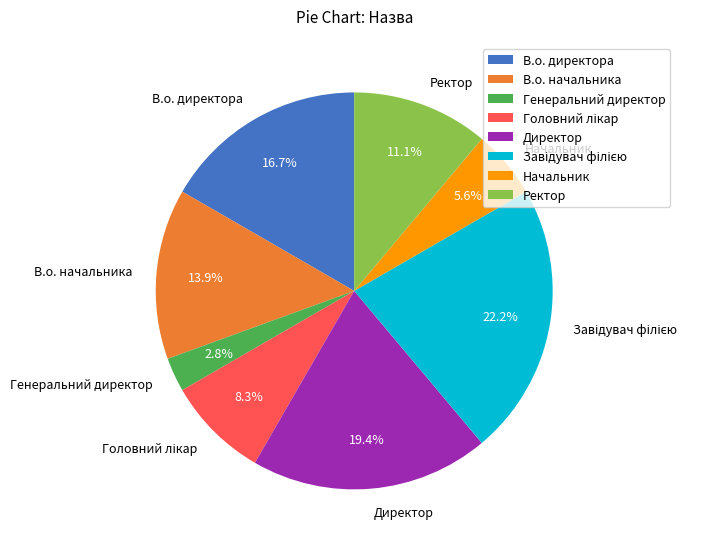

Do В.о. начальника and Начальник together represent more than half of the pie?

No